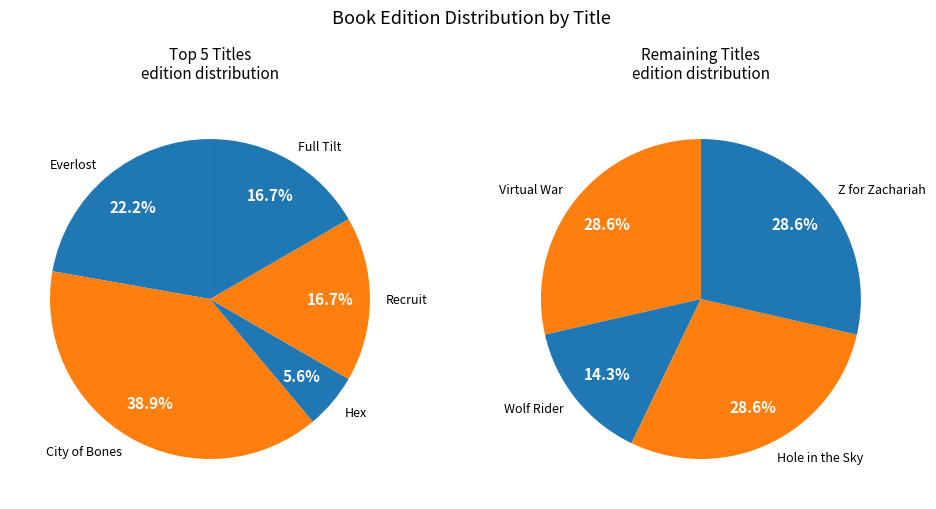

Is there a majority slice in this chart?

No